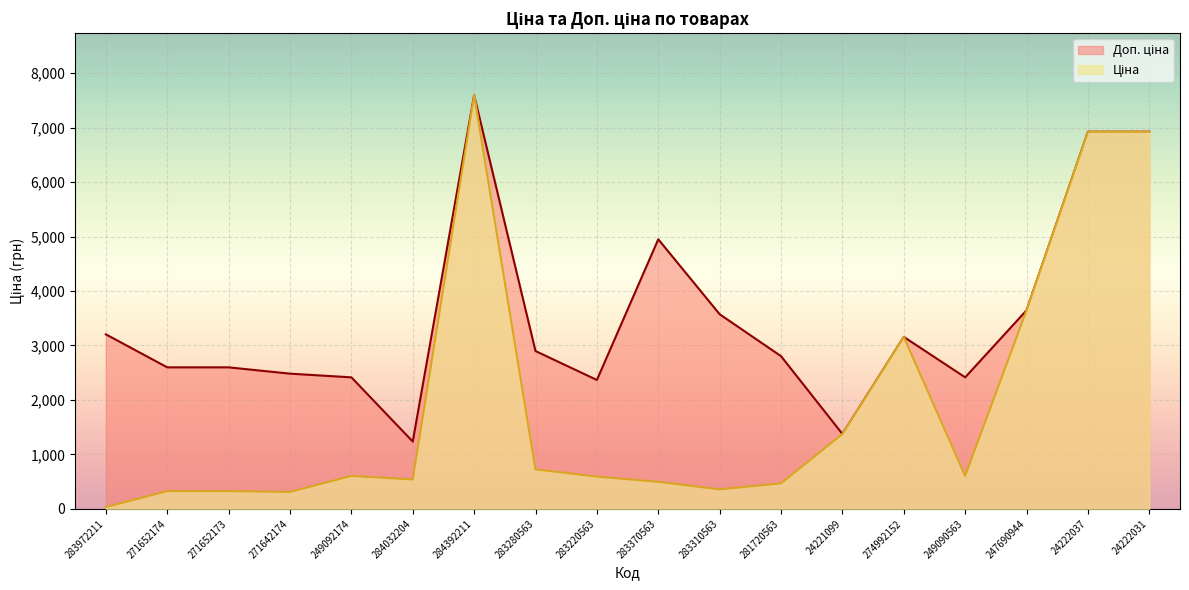

How many categories are shown in the chart?

18